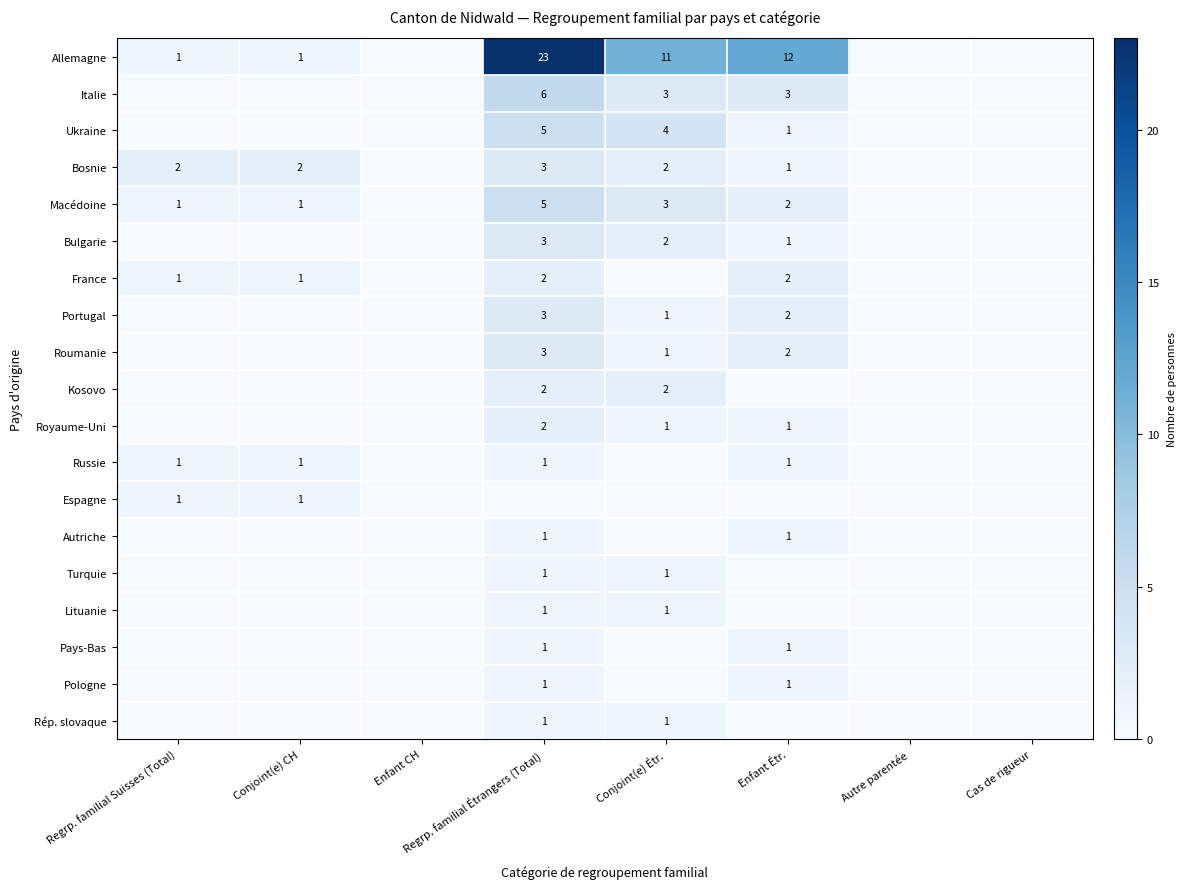

Is the value of Espagne at Regrp. familial Suisses (Total) greater than the value of Portugal at Enfant Étr.?

No